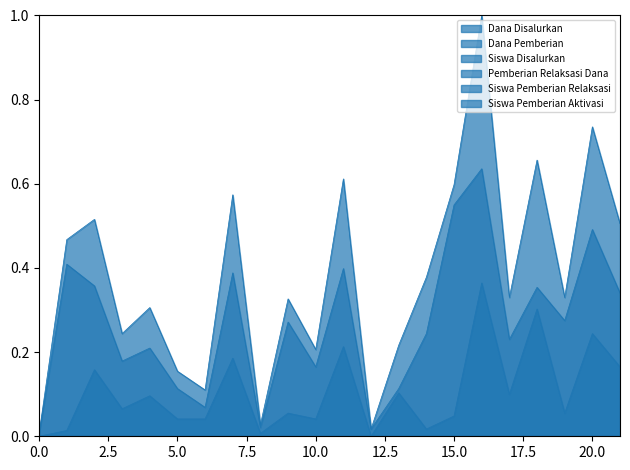

True or false: Dana Disalurkan has more than 0 interior local peaks.

True